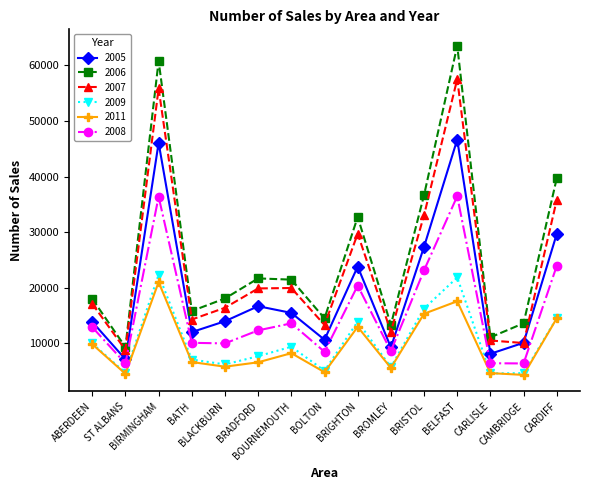

What is the difference between the second highest and second lowest values in the 2009 series?

17199